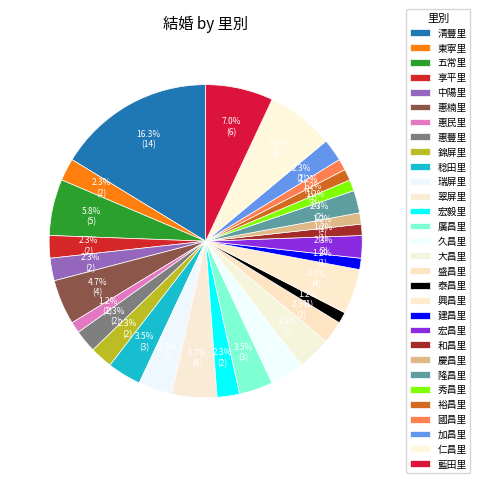

Is it true that 惠民里 is 1% of the pie?

True